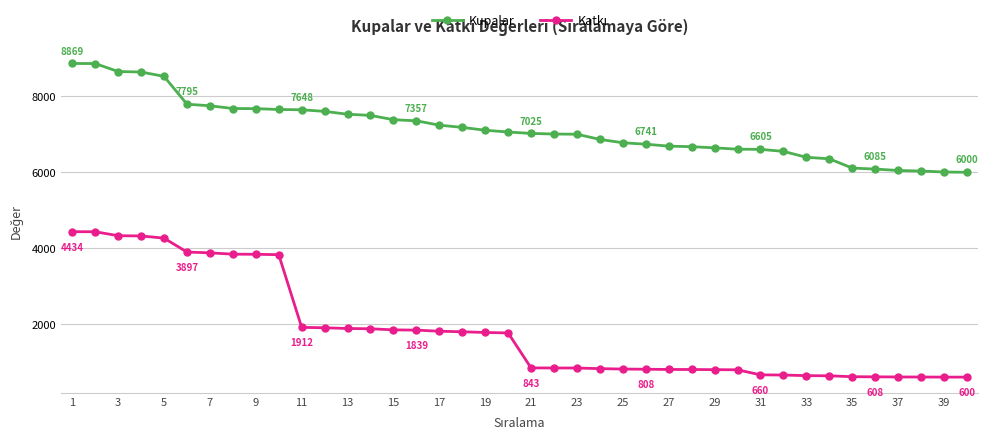

What is the value of the Kupalar point at the 38th from the left?

6033